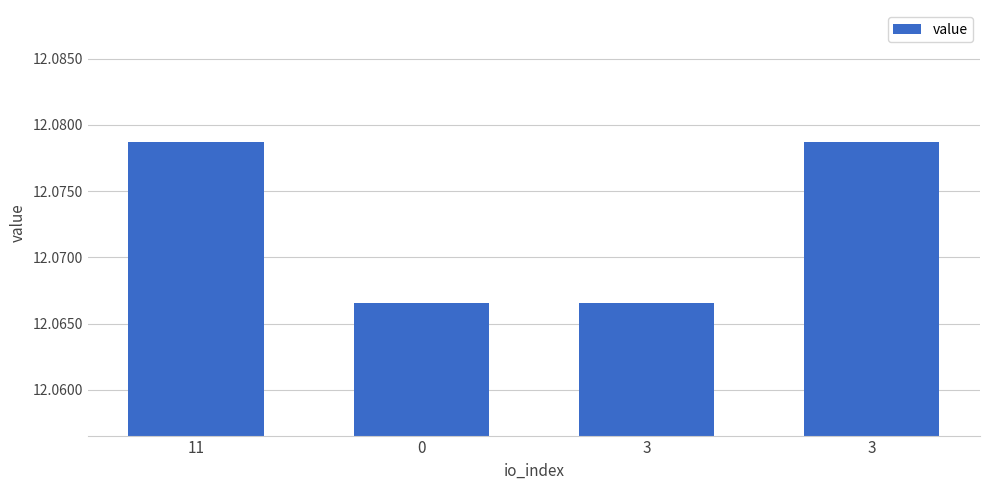

How many distinct data groups are displayed?

1